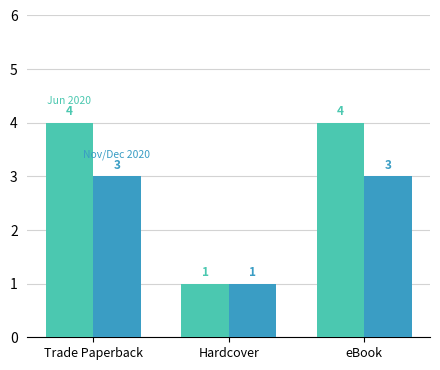

What is the total value across all series at eBook?

7